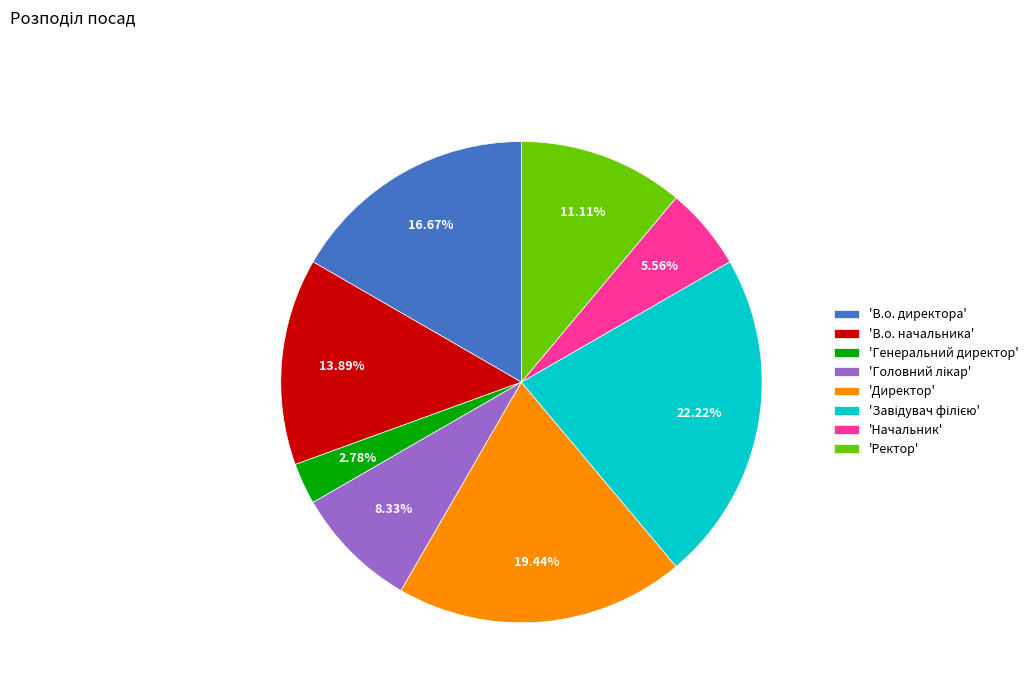

Which category has the smallest portion of the pie?

'Генеральний директор'